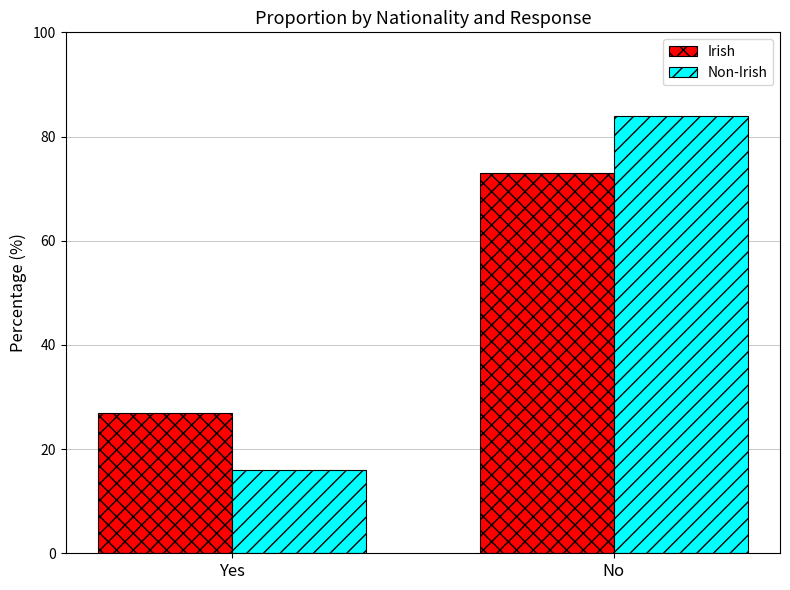

The value of Irish at Yes is 36. True or false?

False